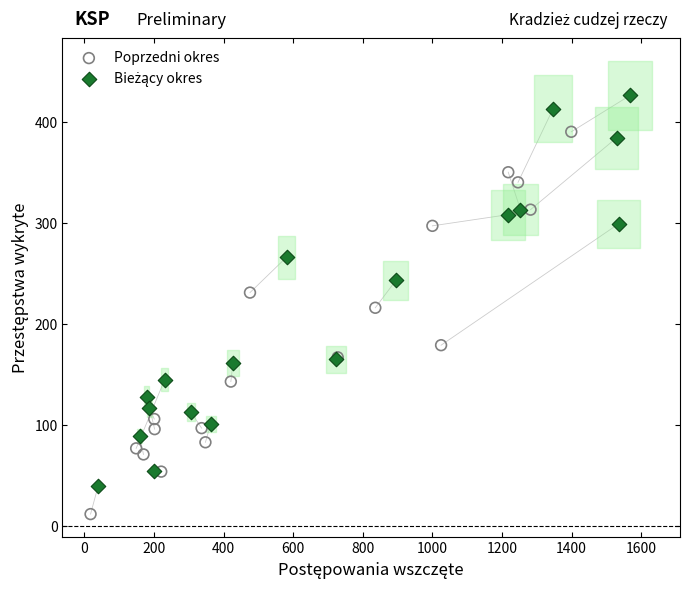

Which series reaches the minimum Y coordinate?

Poprzedni okres